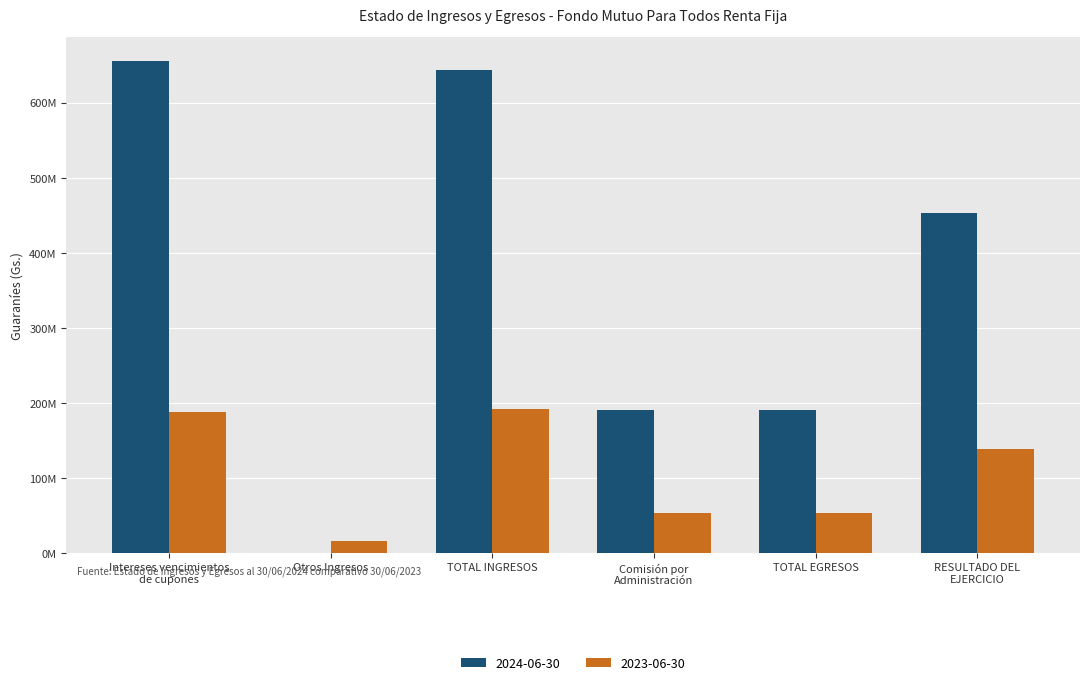

Which category has the highest value across all series?

Intereses vencimientos
de cupones